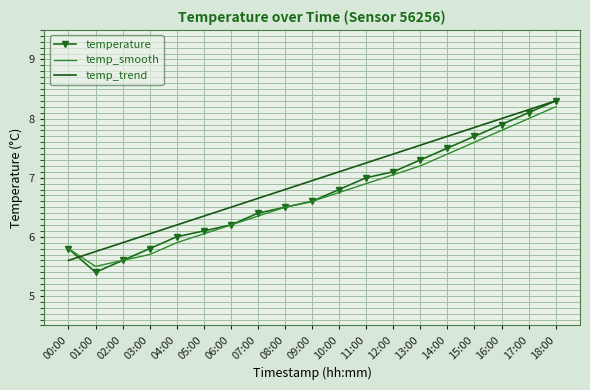

At how many categories does at least one series exceed 7?

9